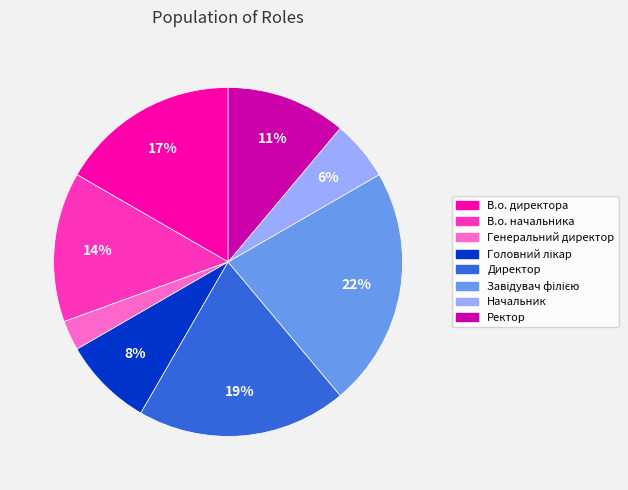

Combined, do Начальник and Ректор account for over 50%?

No